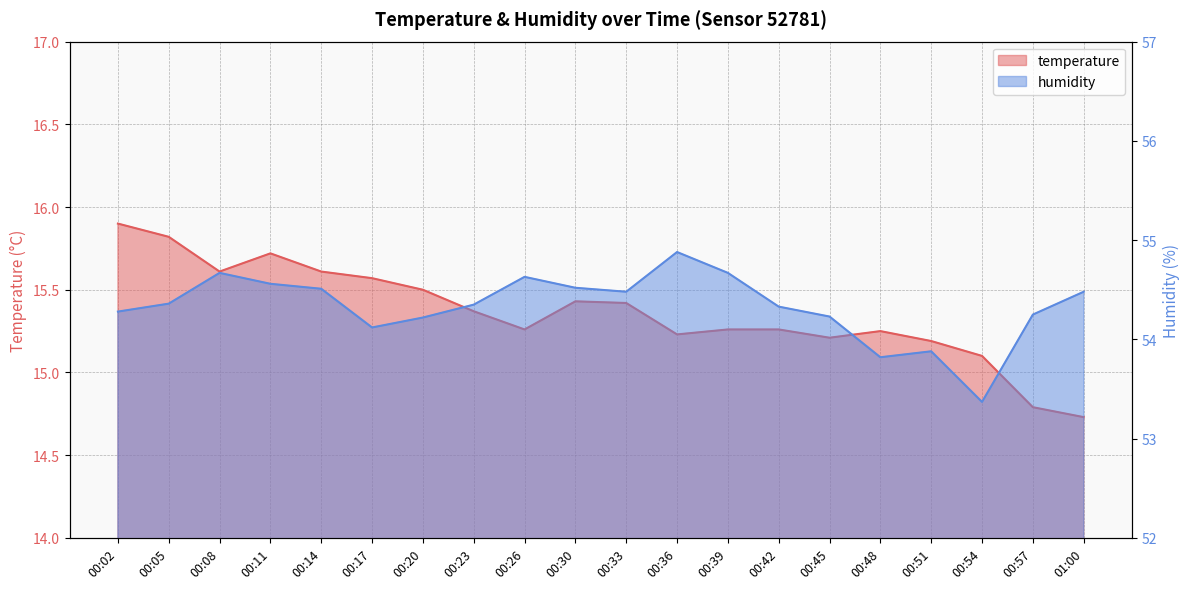

What is the difference between the highest and lowest values at 00:30?

39.1